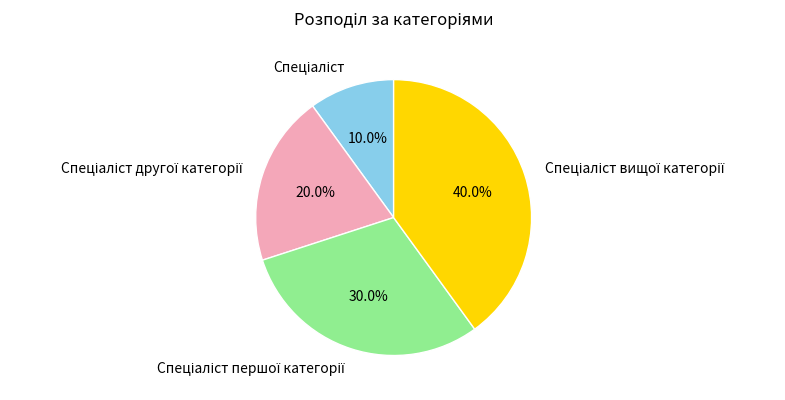

How many segments does this pie chart have?

4